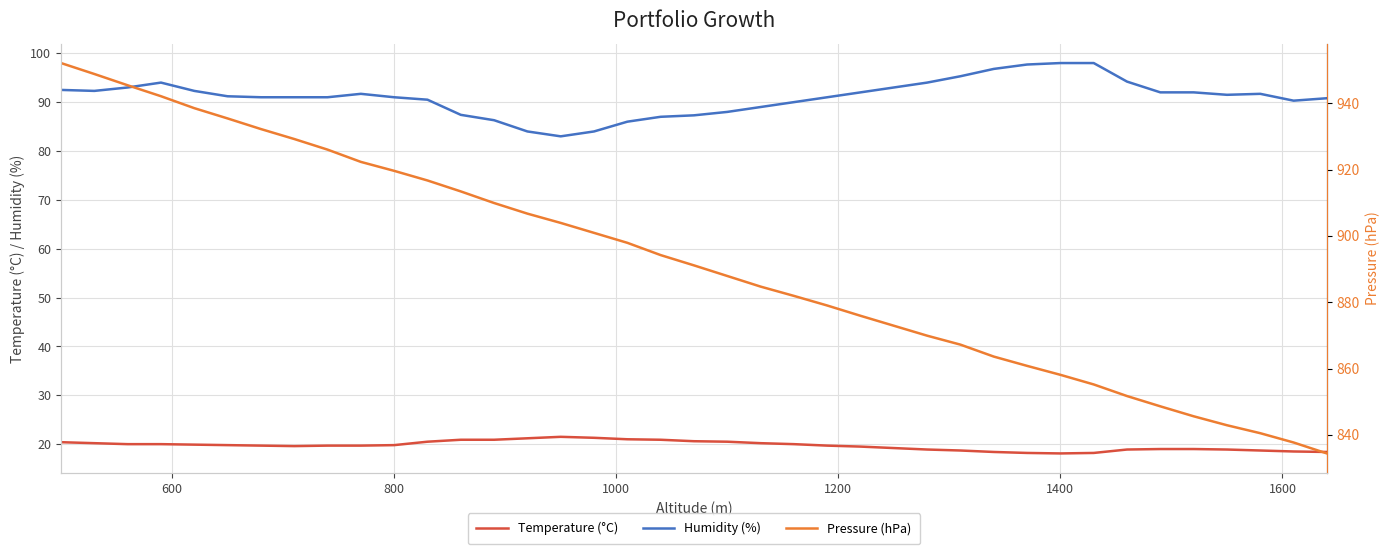

True or false: Humidity (%) and Temperature (°C) cross at least once.

False